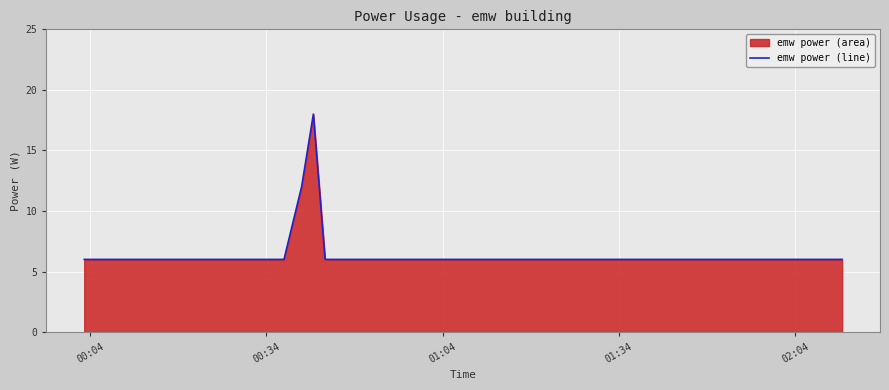

What is the greatest value displayed?

18